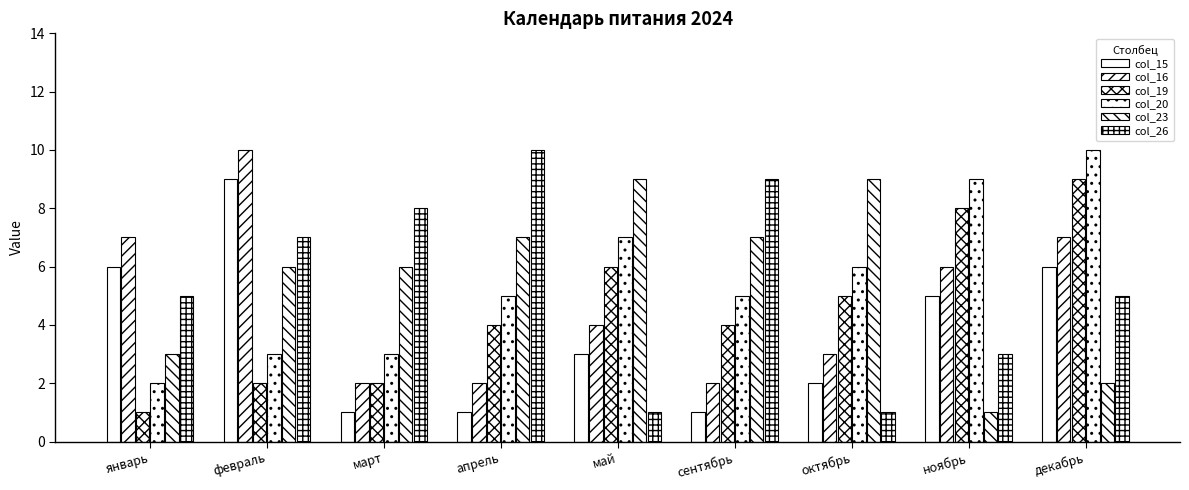

At how many categories does at least one series exceed 9?

3